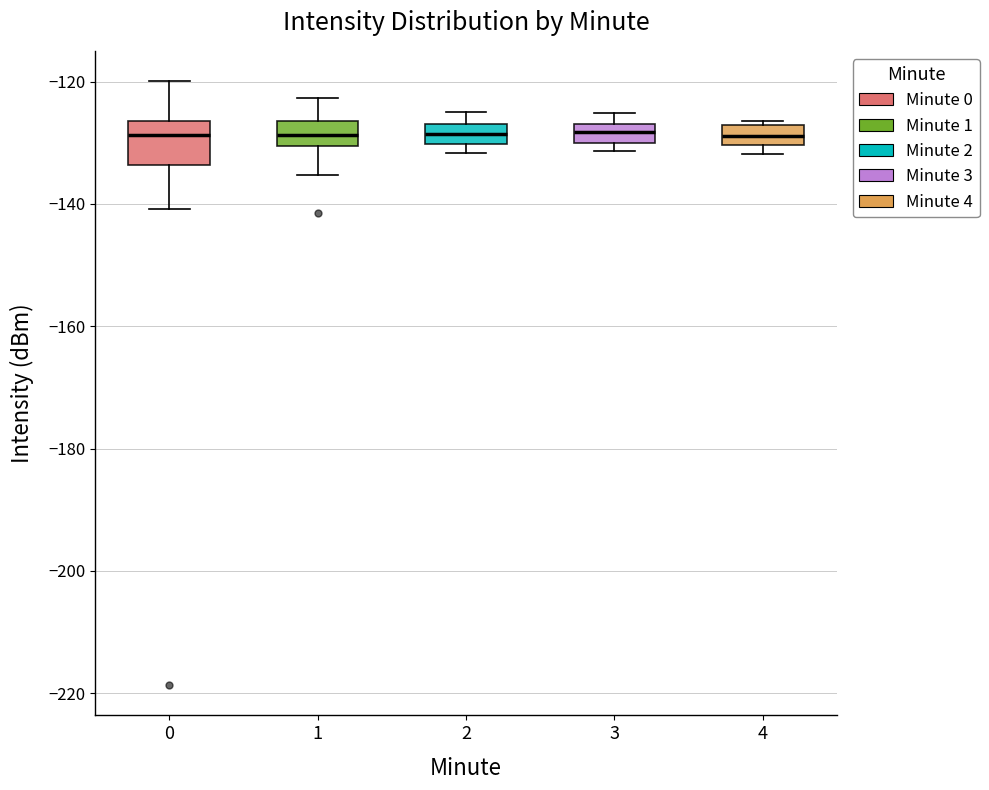

Reading left to right, read every box against the y-axis: the position of its median line, the range the box covers, and the ends of its whiskers. The values are not printed on the chart, so give them approximately, as read against the axis.

0: median -128, box -134 to -126, whiskers -140 to -120
1: median -128, box -130 to -126, whiskers -136 to -122
2: median -128, box -130 to -126, whiskers -132 to -124
3: median -128, box -130 to -126, whiskers -132 to -126 (above the box's upper edge)
4: median -128 (inside the box), box -130 to -128, whiskers -132 to -126